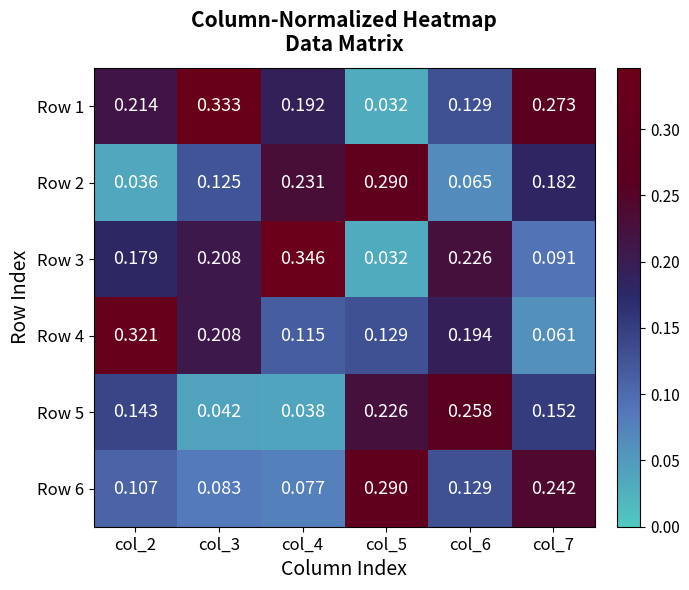

Is the value of Row 6 at col_7 greater than the value of Row 5 at col_2?

Yes